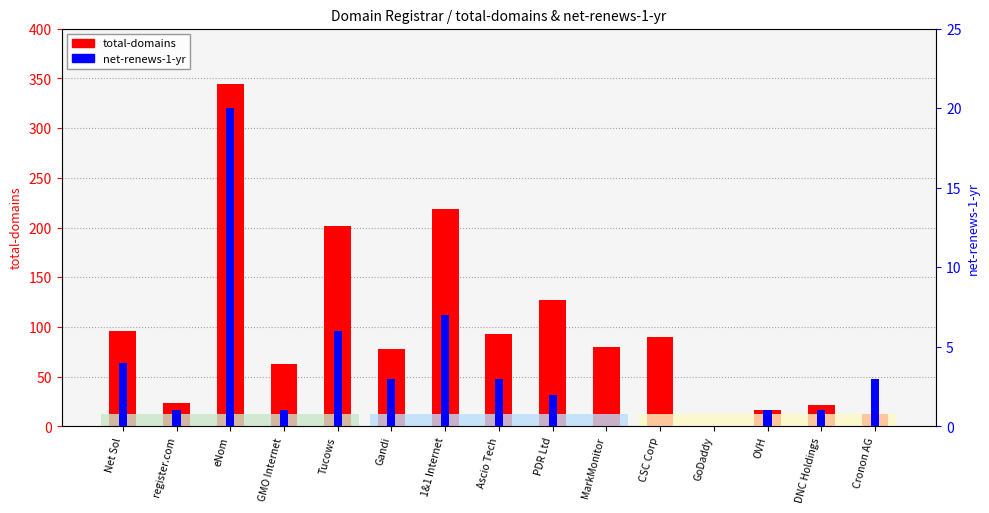

What value does the total-domains series have at Cronon AG?

12